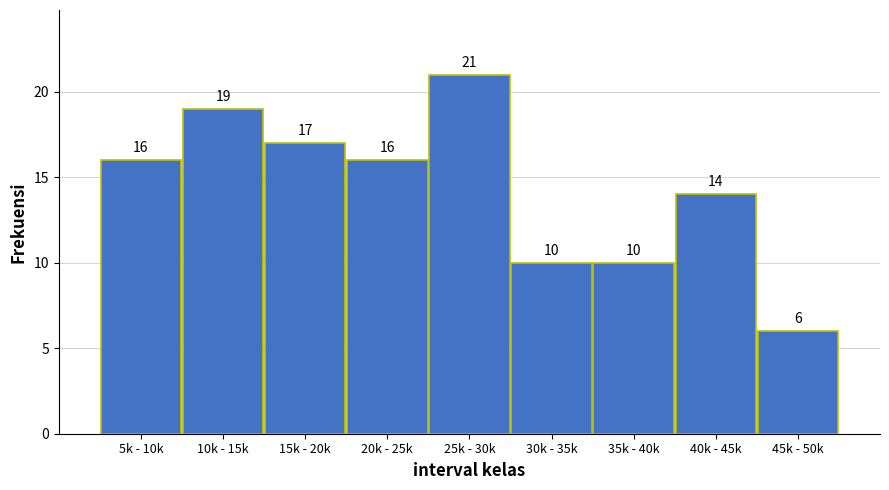

Reading left to right, extract all data points from this chart.

5k - 10k=16	10k - 15k=19	15k - 20k=17	20k - 25k=16	25k - 30k=21	30k - 35k=10	35k - 40k=10	40k - 45k=14	45k - 50k=6